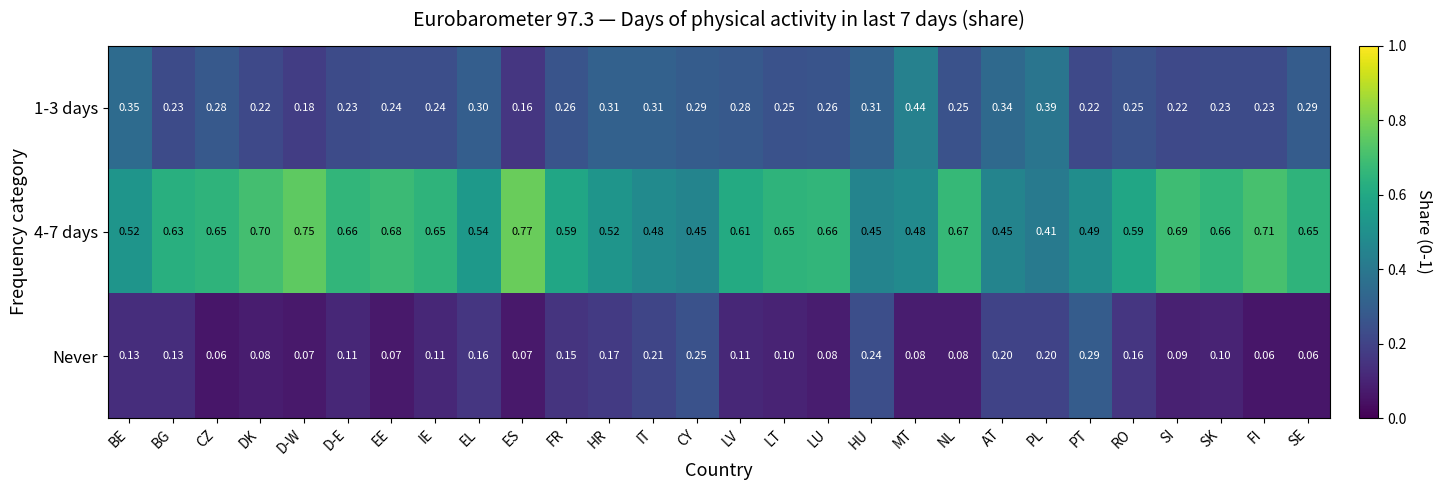

Is the value of Never at FI greater than the value of 1-3 days at HR?

No